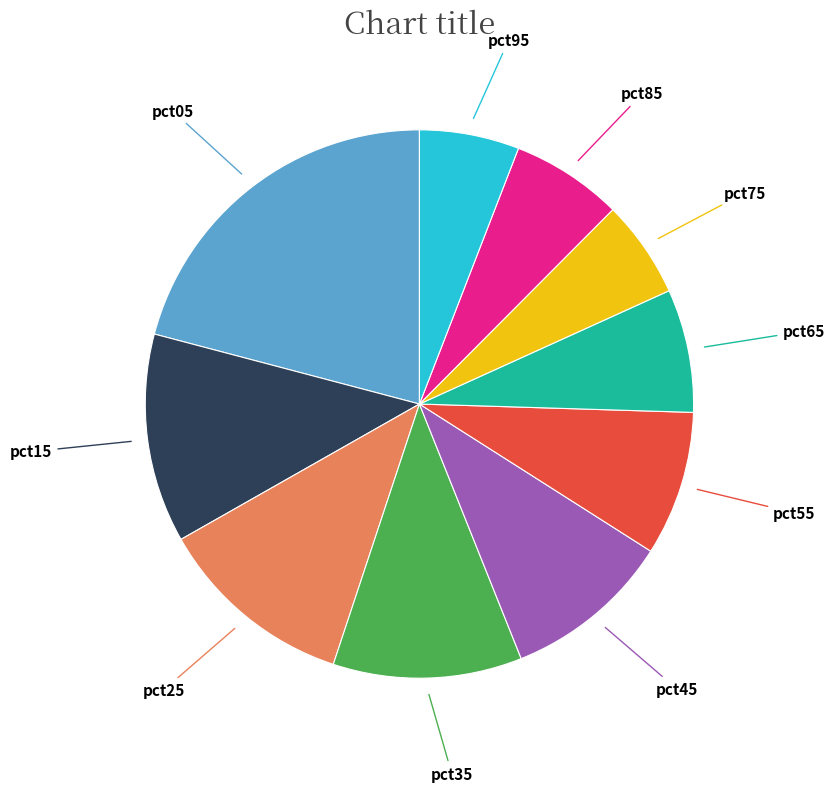

Does any single category account for the majority?

No